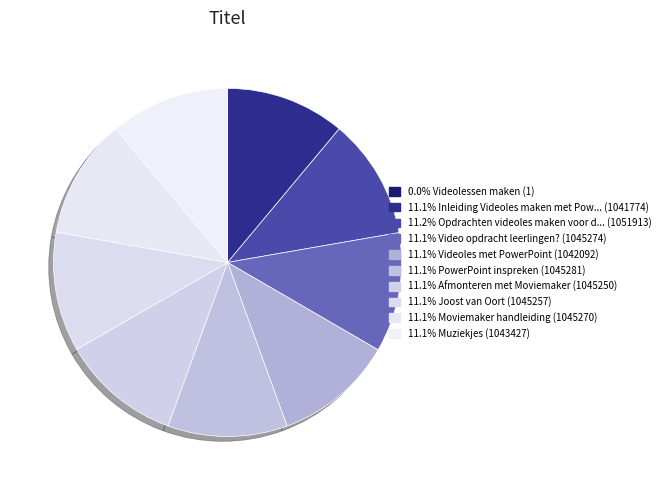

Which slice is the largest?

Opdrachten videoles maken voor docenten